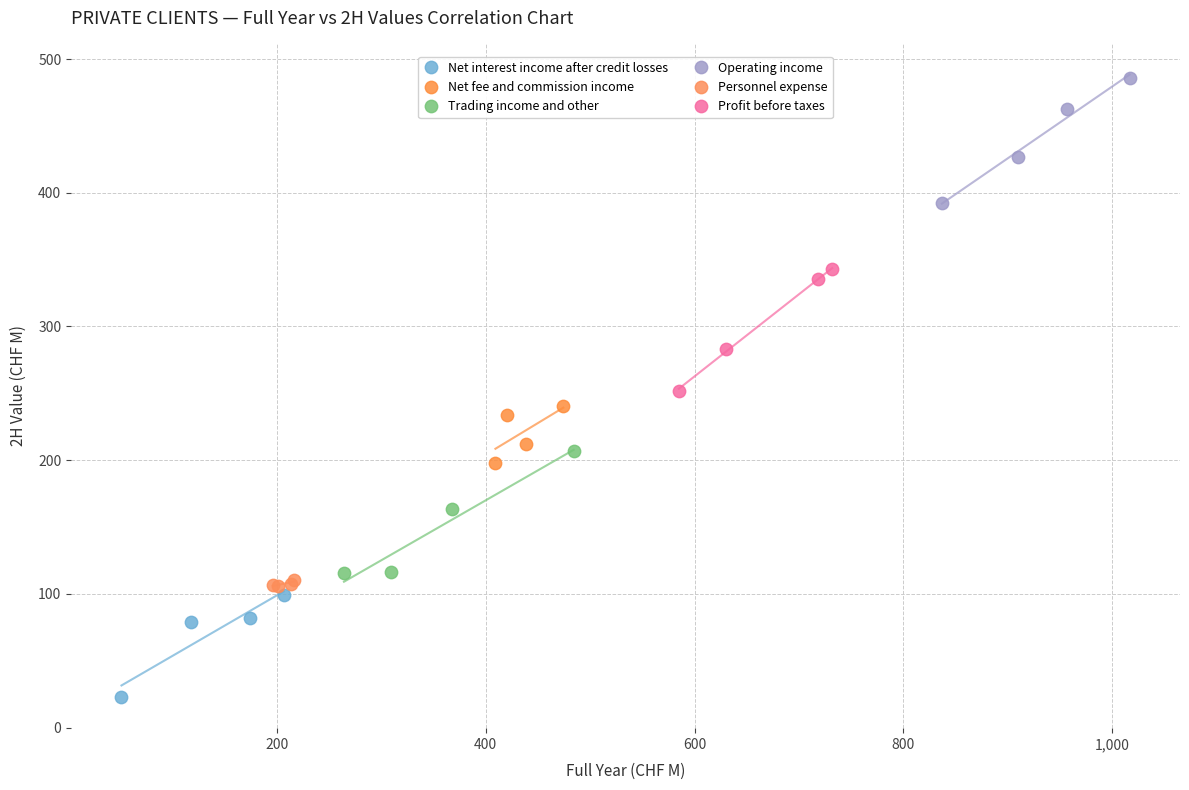

Which series reaches the minimum Y coordinate?

Net interest income after credit losses